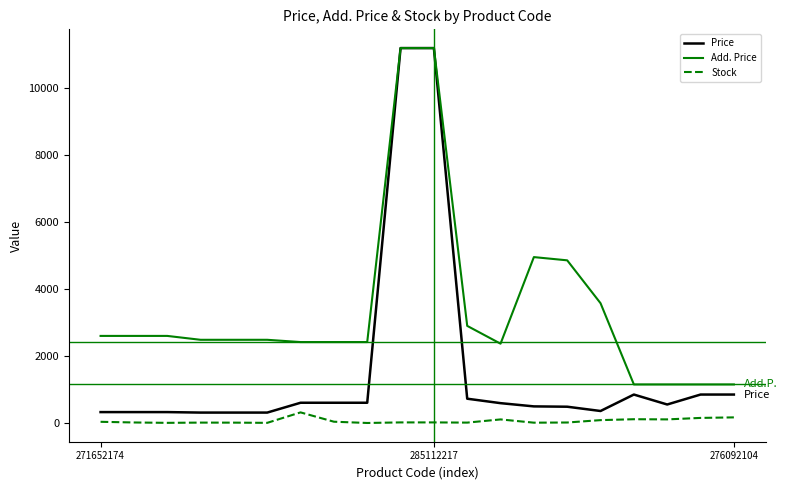

True or false: Price has more than 0 points higher than both neighbors.

True